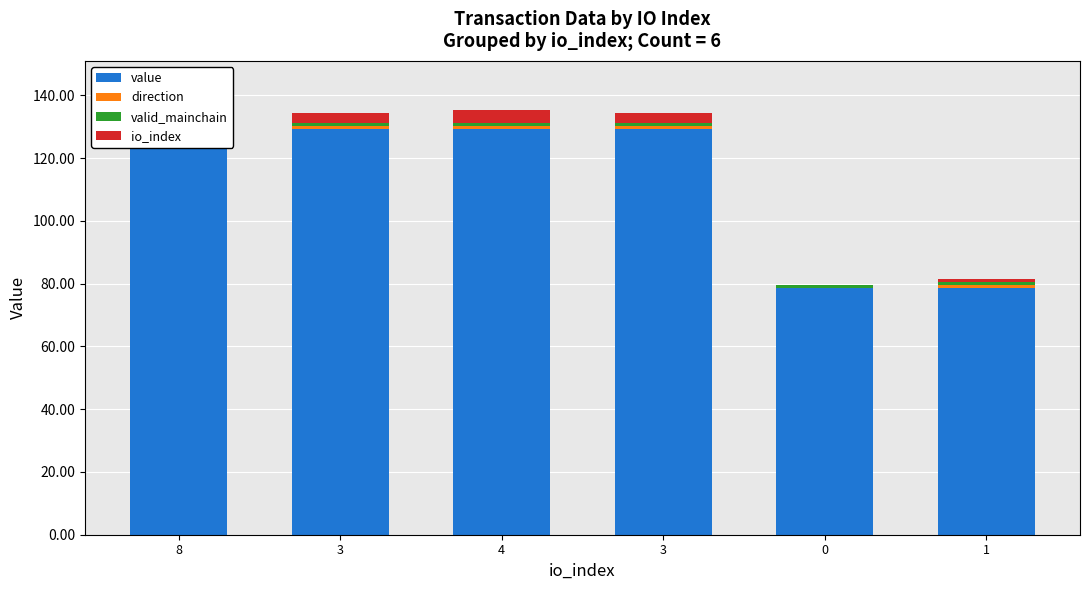

How many values in io_index are above zero?

5